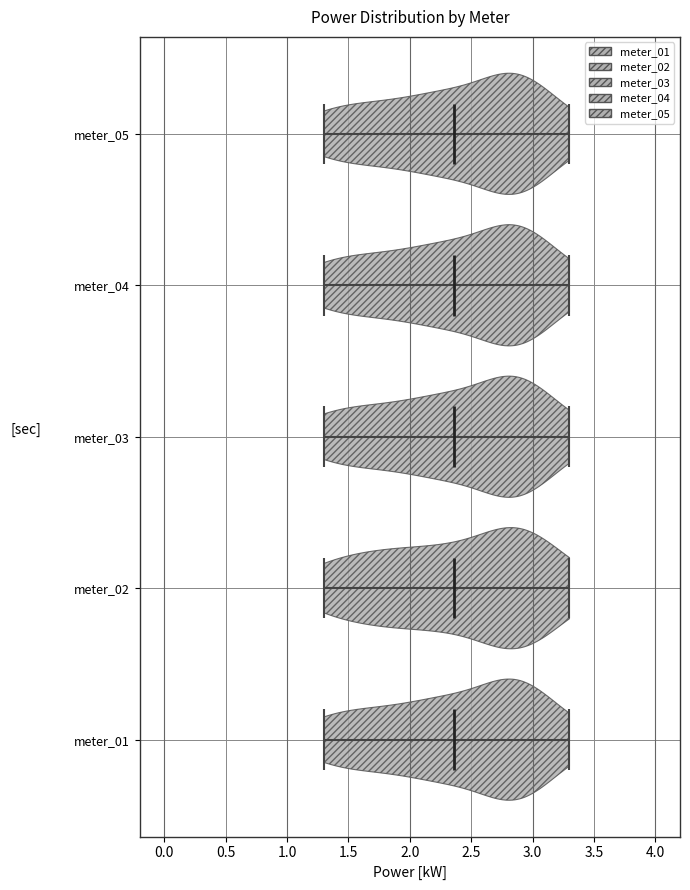

What is the lowest point the violin for meter_03 reaches on the x-axis? The values are not printed on the chart, so give them approximately, as read against the axis.

1.30